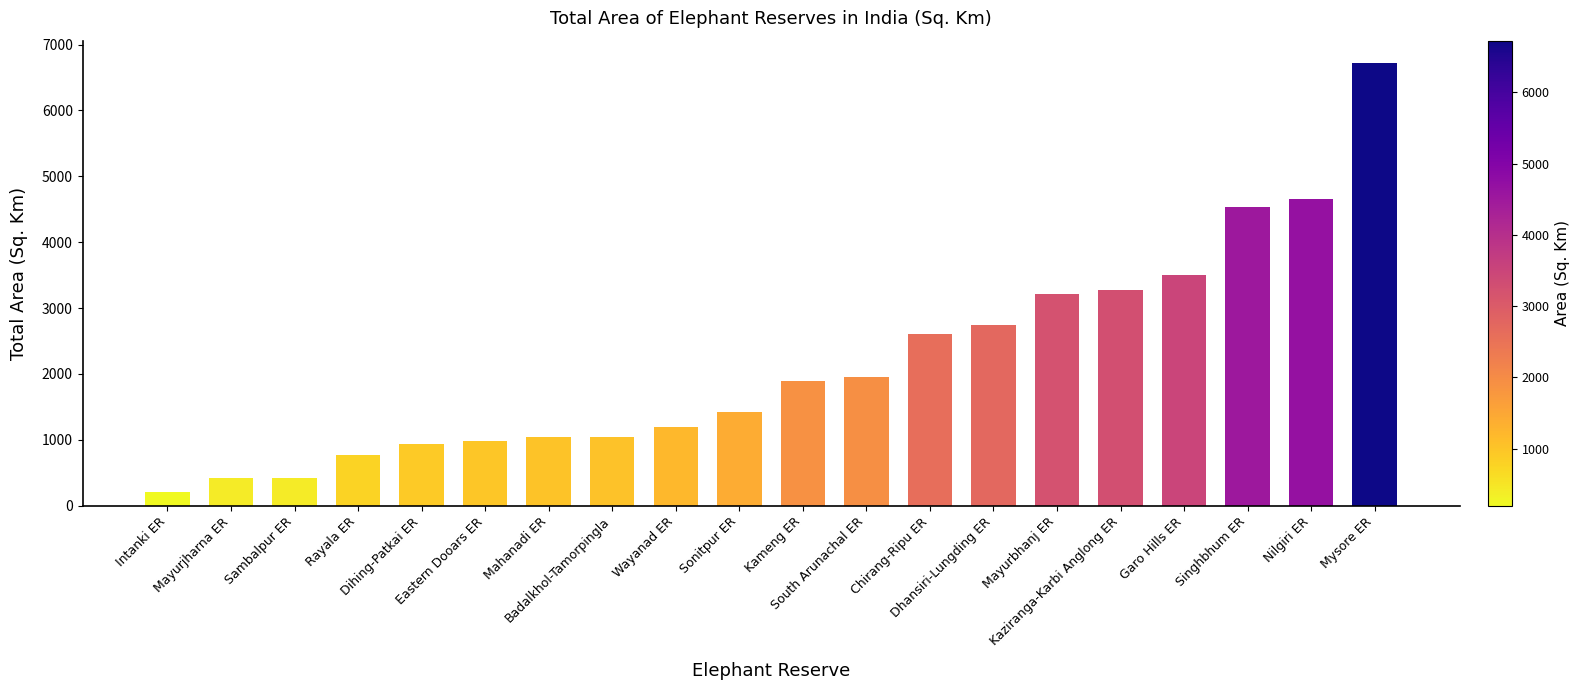

True or false: the data shows 2600.0 at Chirang-Ripu ER.

True